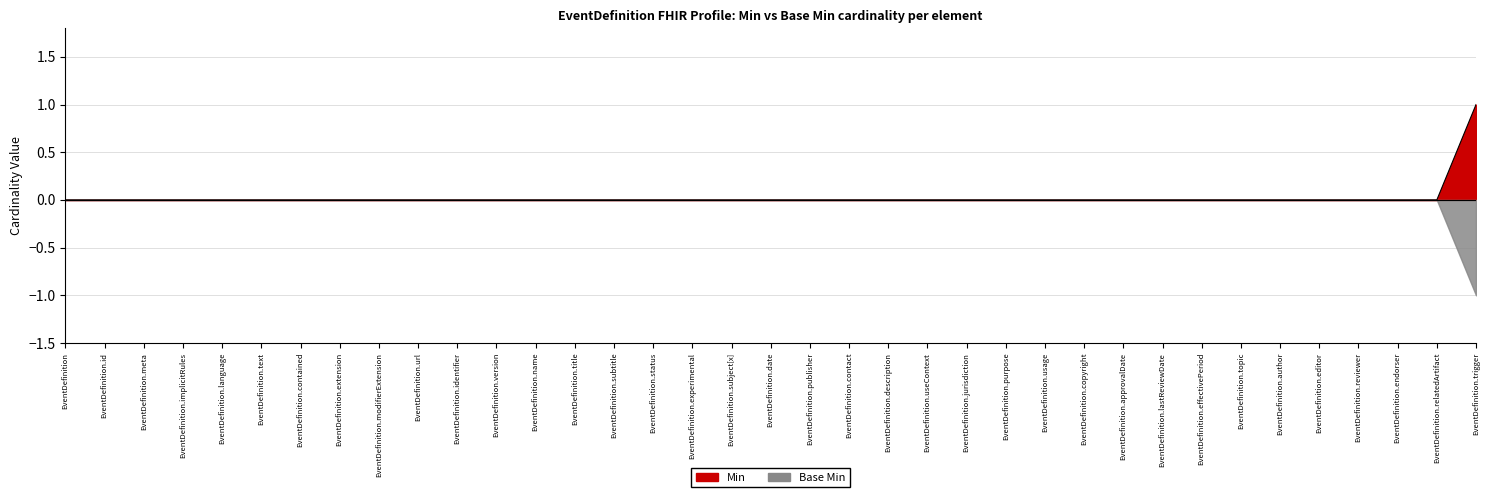

Rank the categories by value from highest to lowest.

EventDefinition.trigger, EventDefinition, EventDefinition.id, EventDefinition.meta, EventDefinition.implicitRules, EventDefinition.language, EventDefinition.text, EventDefinition.contained, EventDefinition.extension, EventDefinition.modifierExtension, EventDefinition.url, EventDefinition.identifier, EventDefinition.version, EventDefinition.name, EventDefinition.title, EventDefinition.subtitle, EventDefinition.status, EventDefinition.experimental, EventDefinition.subject[x], EventDefinition.date, EventDefinition.publisher, EventDefinition.contact, EventDefinition.description, EventDefinition.useContext, EventDefinition.jurisdiction, EventDefinition.purpose, EventDefinition.usage, EventDefinition.copyright, EventDefinition.approvalDate, EventDefinition.lastReviewDate, EventDefinition.effectivePeriod, EventDefinition.topic, EventDefinition.author, EventDefinition.editor, EventDefinition.reviewer, EventDefinition.endorser, EventDefinition.relatedArtifact